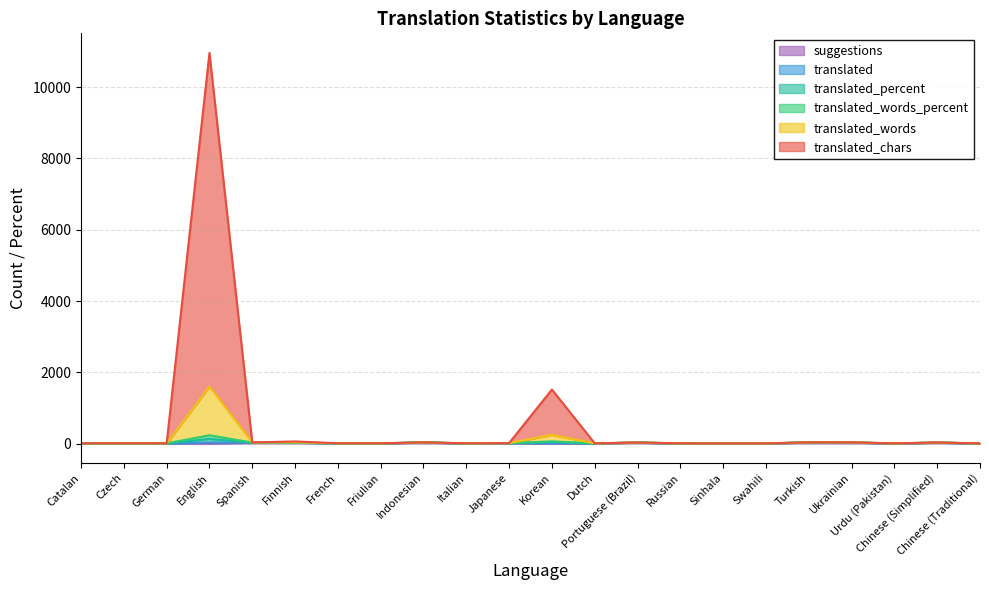

How many categories are shown in the chart?

22